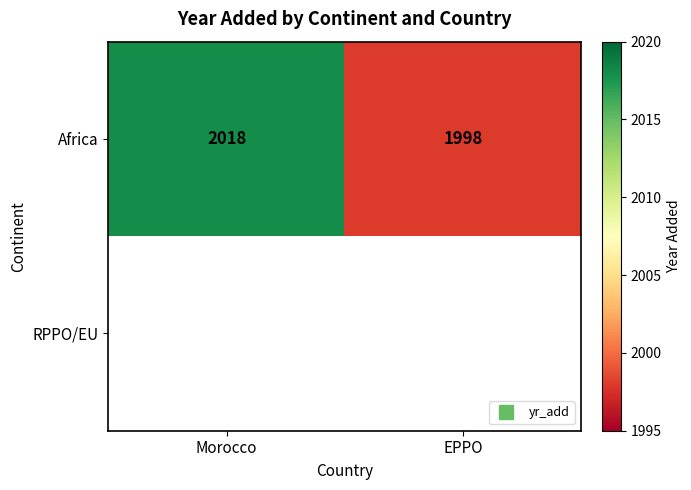

Which series has the widest spread of values?

Africa